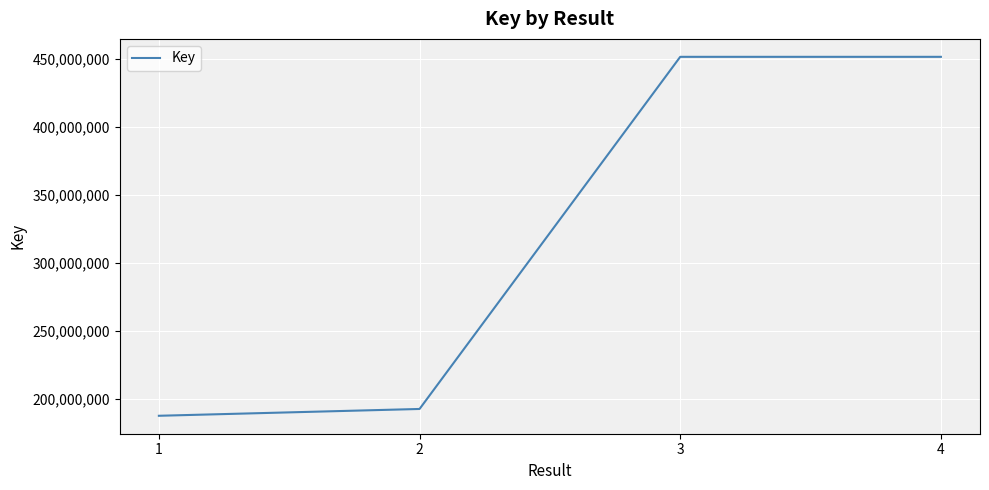

What is the smallest value displayed?

187367332